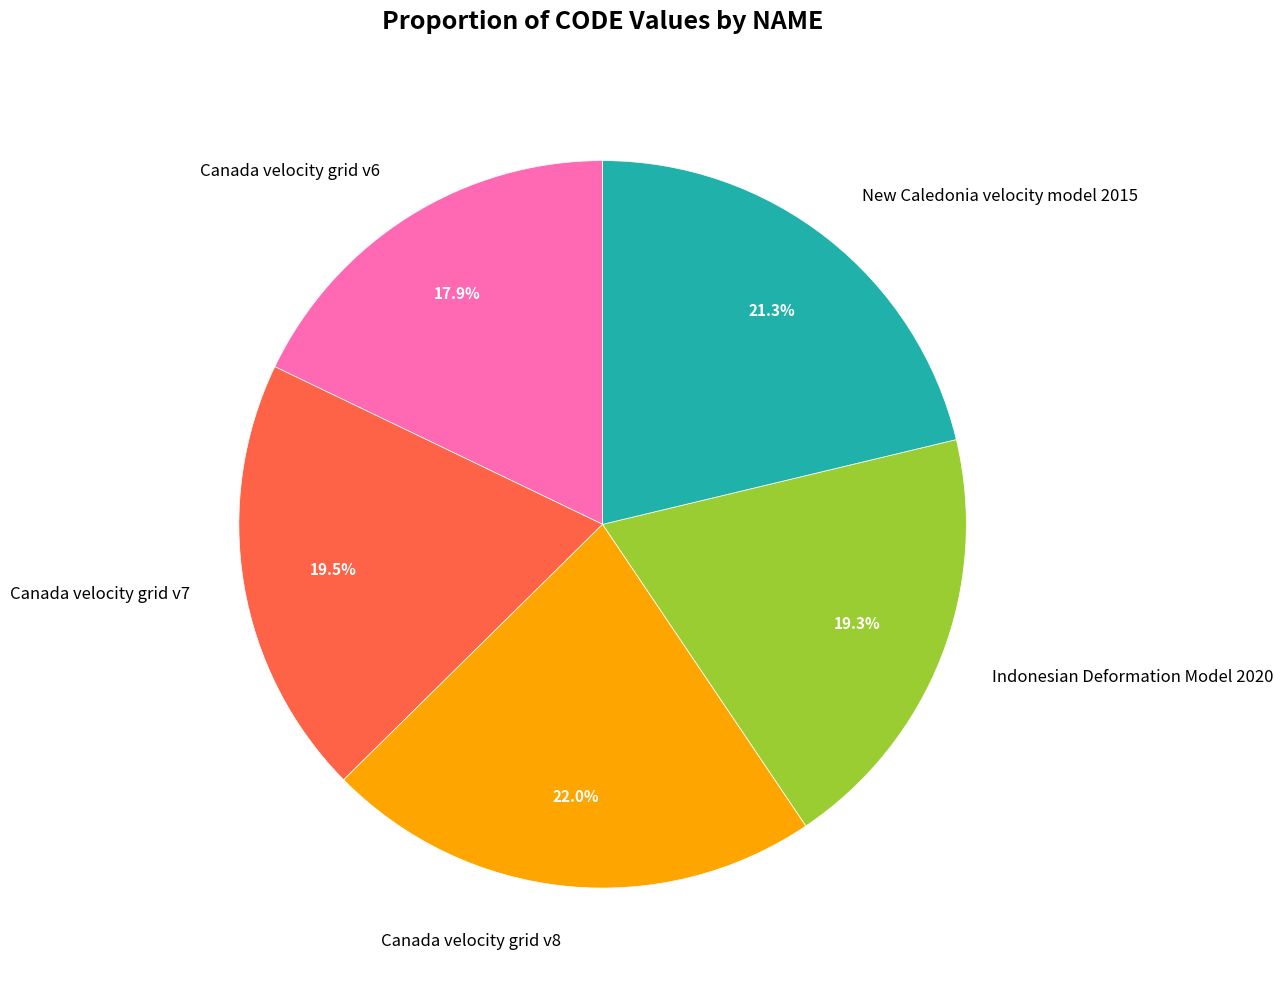

How many segments does this pie chart have?

5